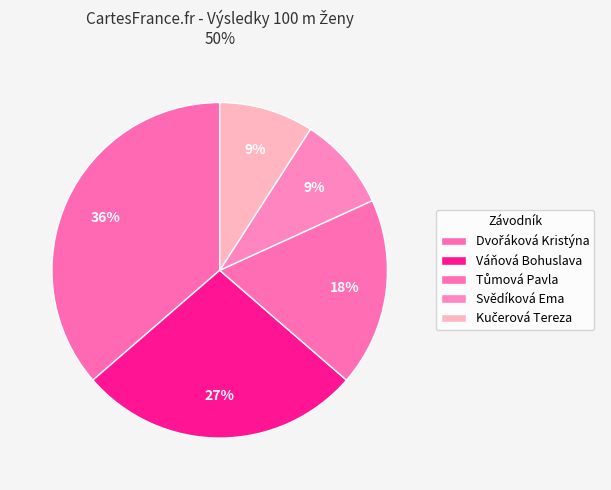

Is it true that Svědíková Ema is 9% of the pie?

True